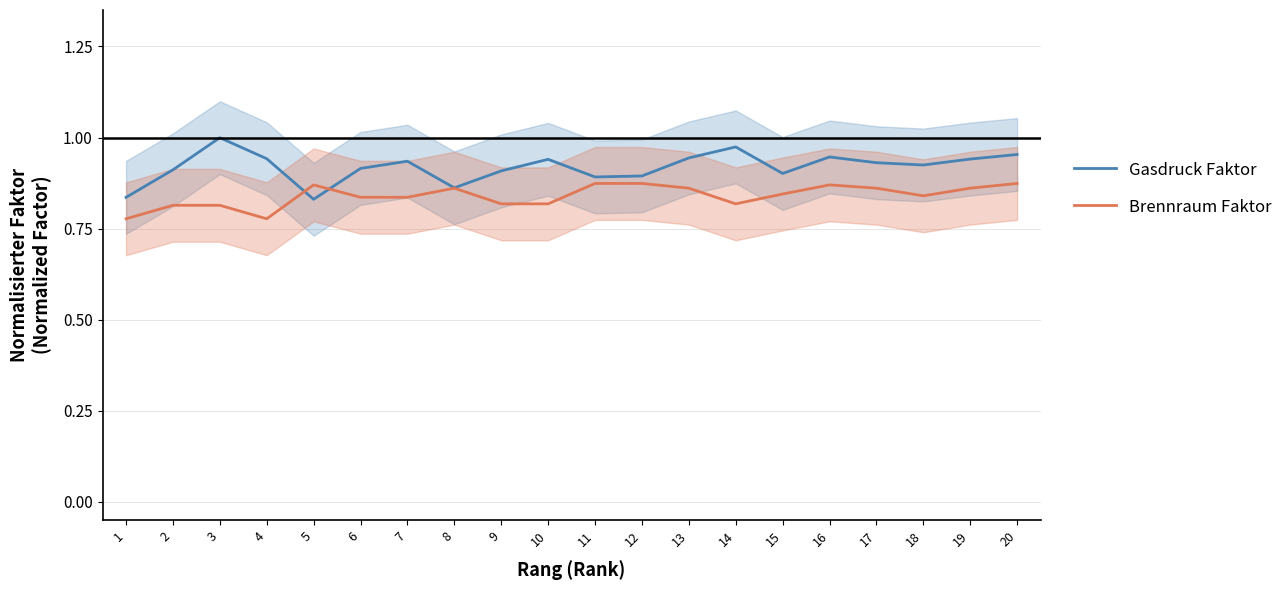

True or false: Brennraum Faktor has a value of 1.5 at 6.

False